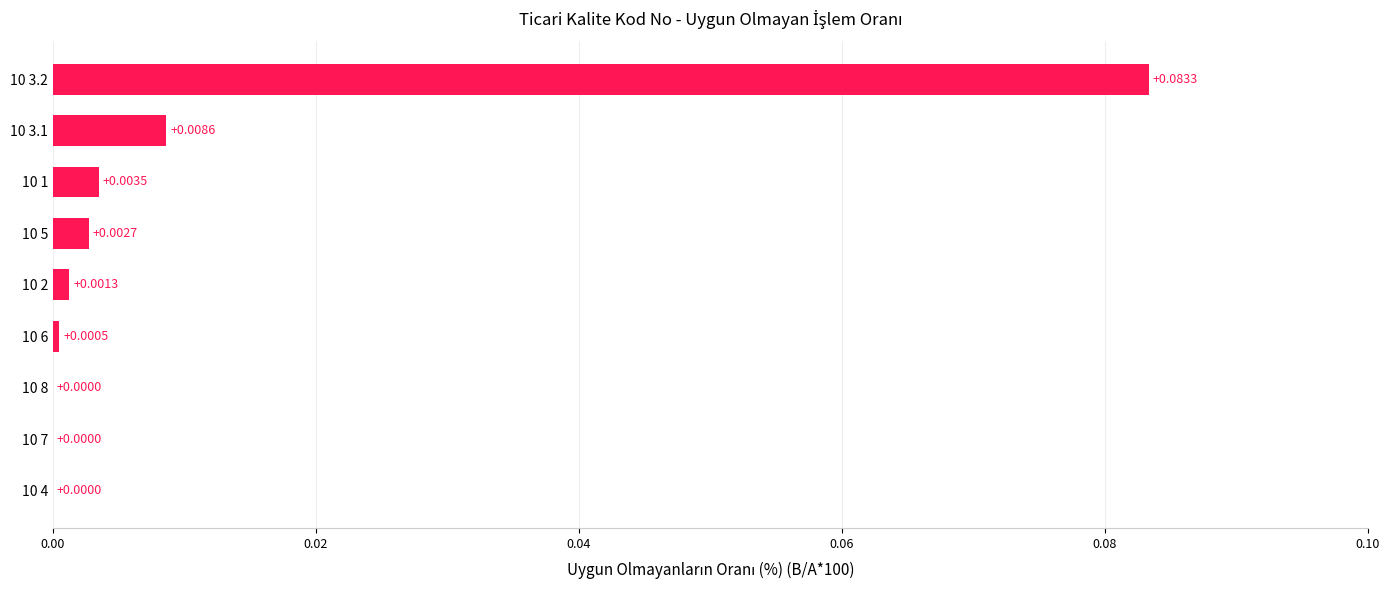

Does the chart contain stacked bars?

No